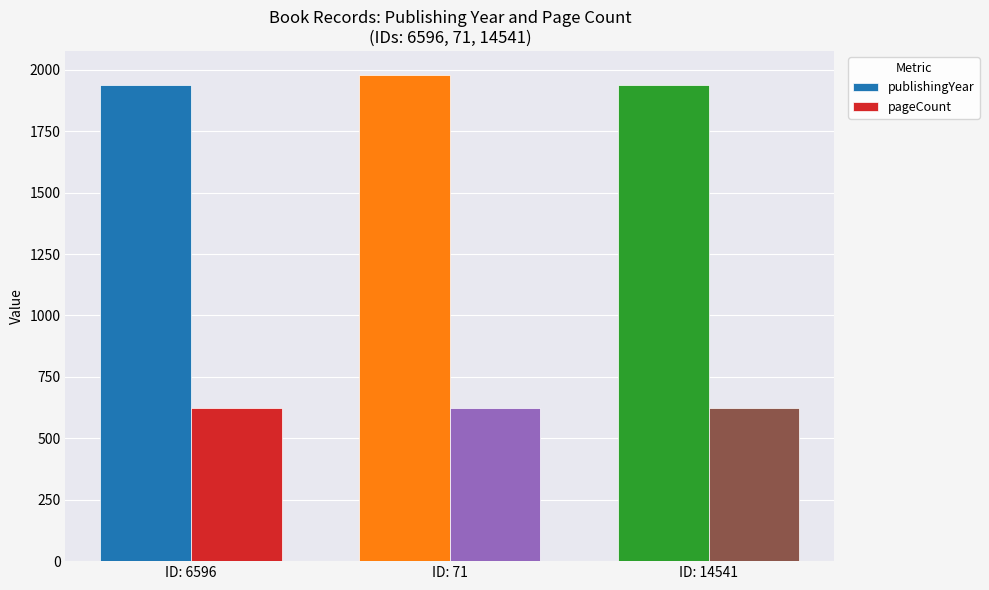

Read the pageCount value at ID: 14541.

622